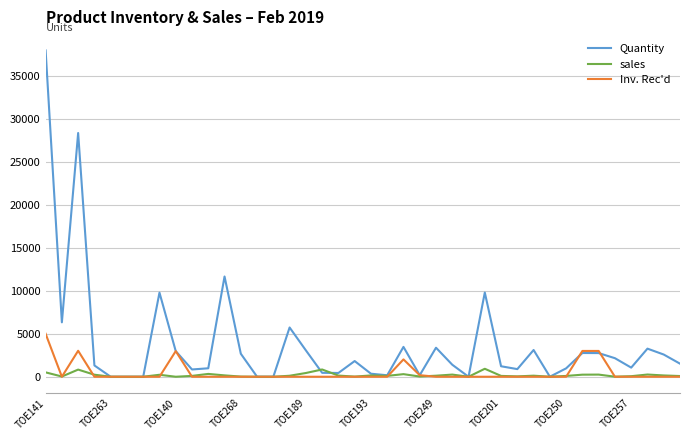

In Quantity, how many points are higher than both neighbors (excluding endpoints)?

11